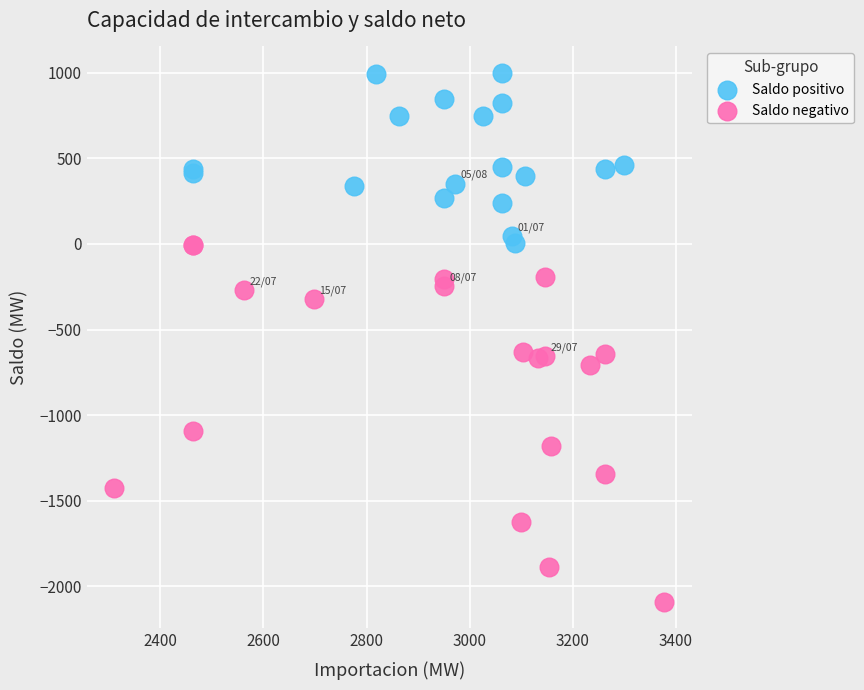

Which series has the largest Y range (max minus min)?

Saldo negativo